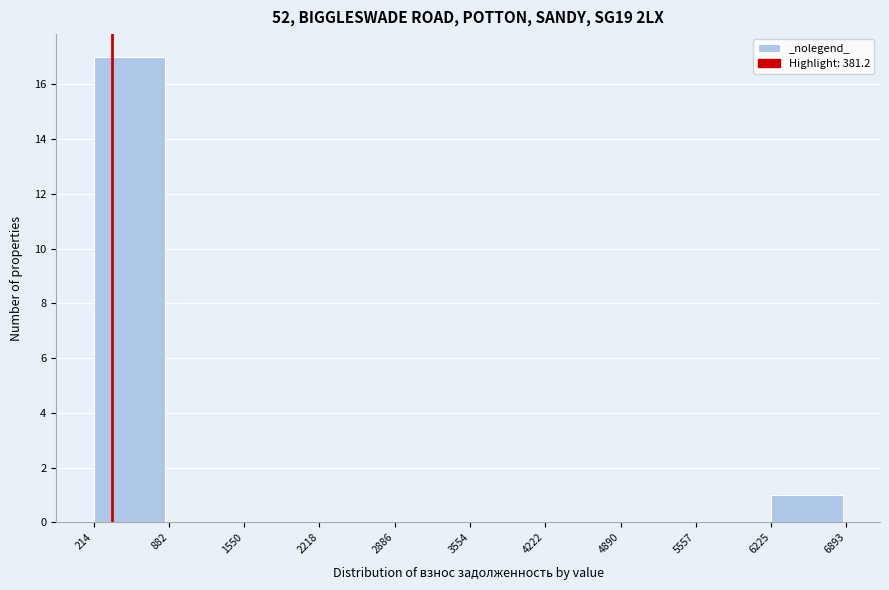

Reading left to right, list every bar in this chart as the range it spans on the x-axis followed by its height. The values are not printed on the chart, so give them approximately, as read against the axis.

214 to 882: 17
882 to 1550: 0
1550 to 2218: 0
2218 to 2886: 0
2886 to 3554: 0
3554 to 4222: 0
4222 to 4890: 0
4890 to 5557: 0
5557 to 6225: 0
6225 to 6893: 1